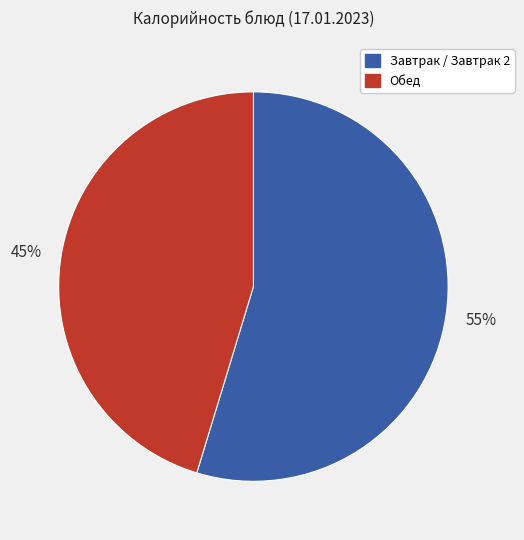

Combined, do Завтрак / Завтрак 2 and Обед account for over 50%?

Yes